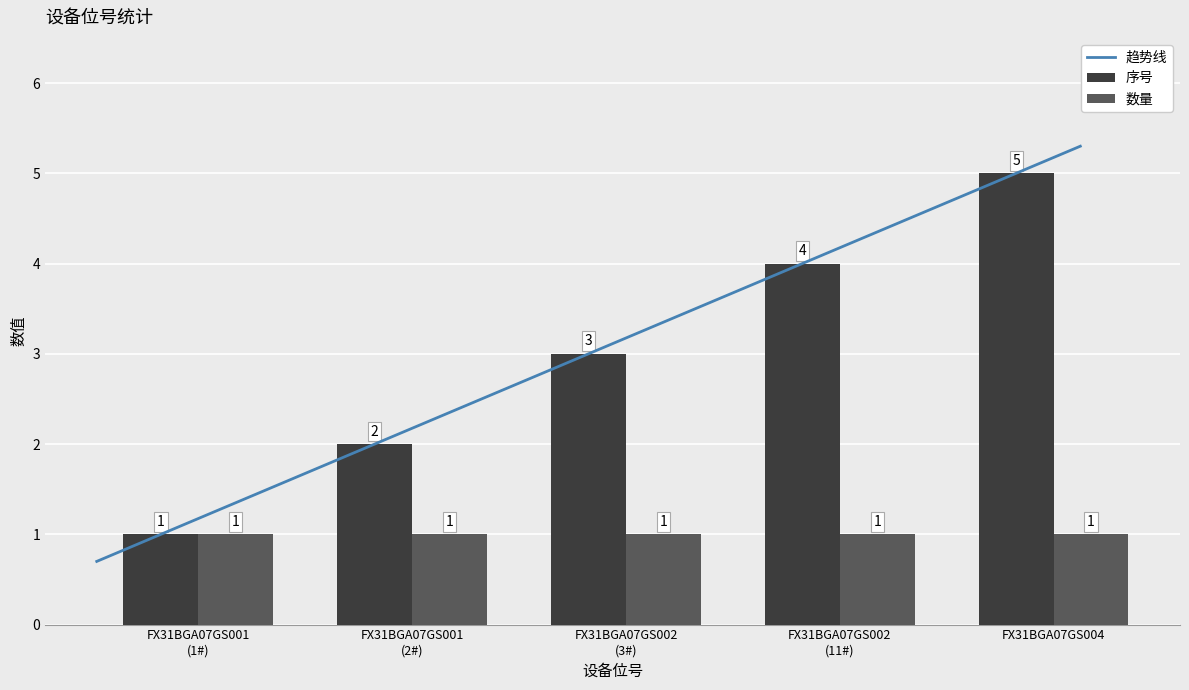

What is the difference between the maximum and second lowest values?

3